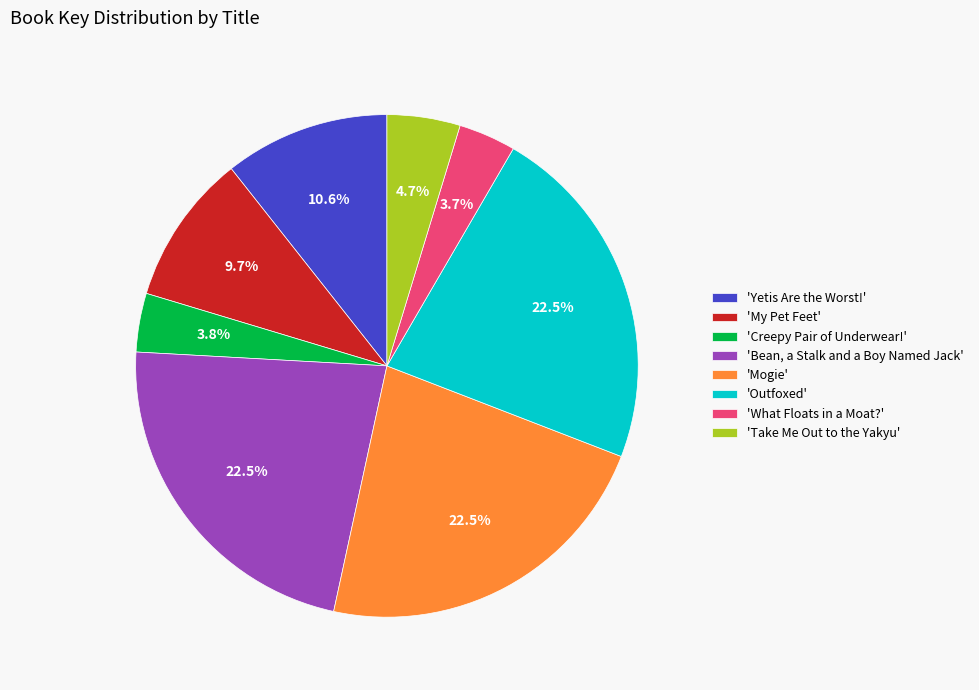

Approximately how many times larger is the value at 'Mogie' compared to 'Take Me Out to the Yakyu'?

4.8